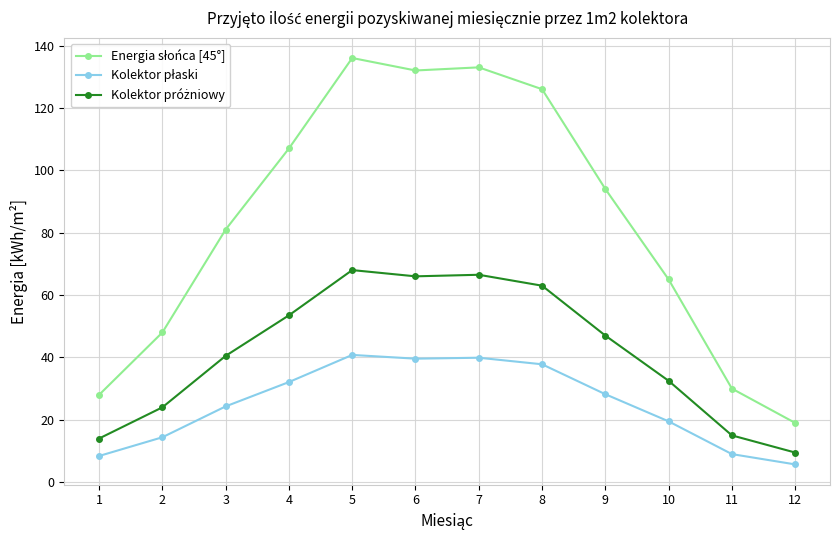

What is the total value across all series at 5?

244.8